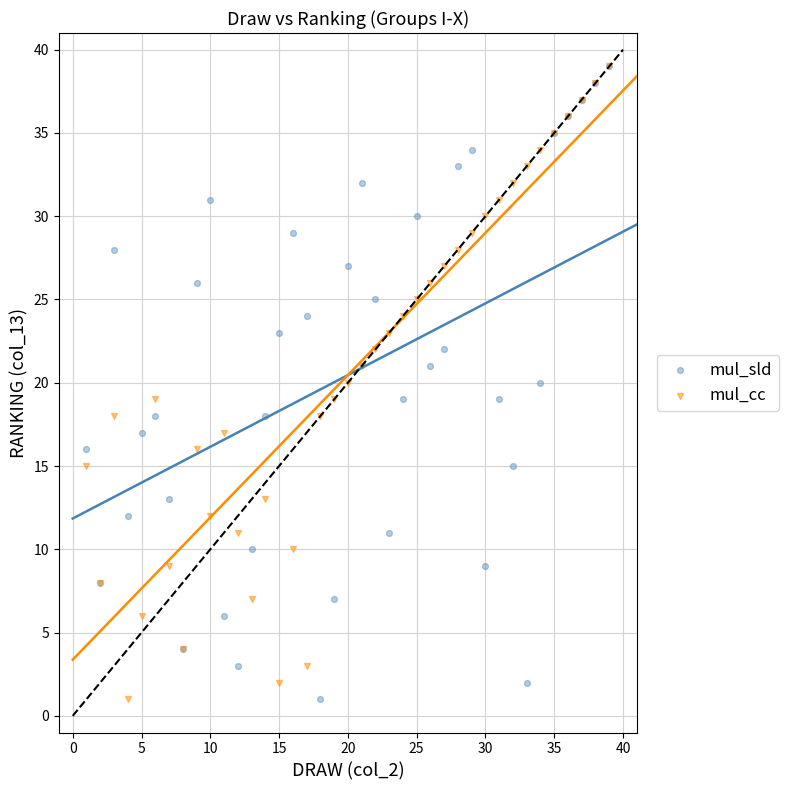

What are all the series names shown in the legend?

mul_sld, mul_cc